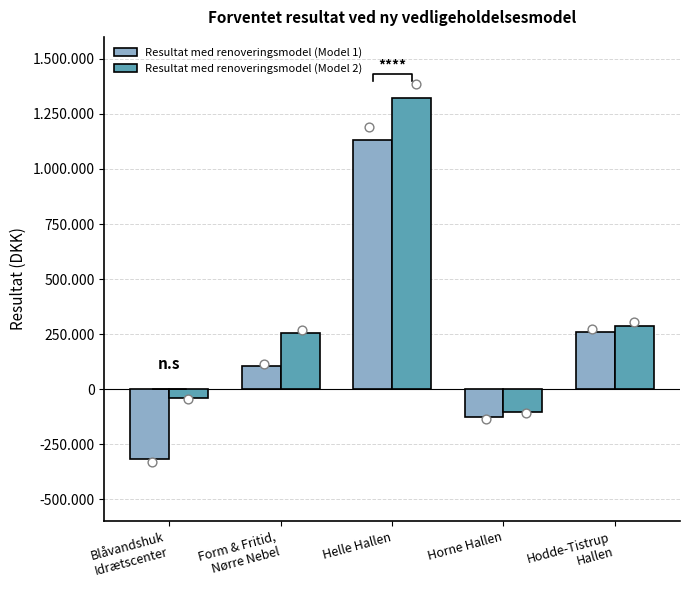

At which category is the sum across all series the highest?

Helle Hallen